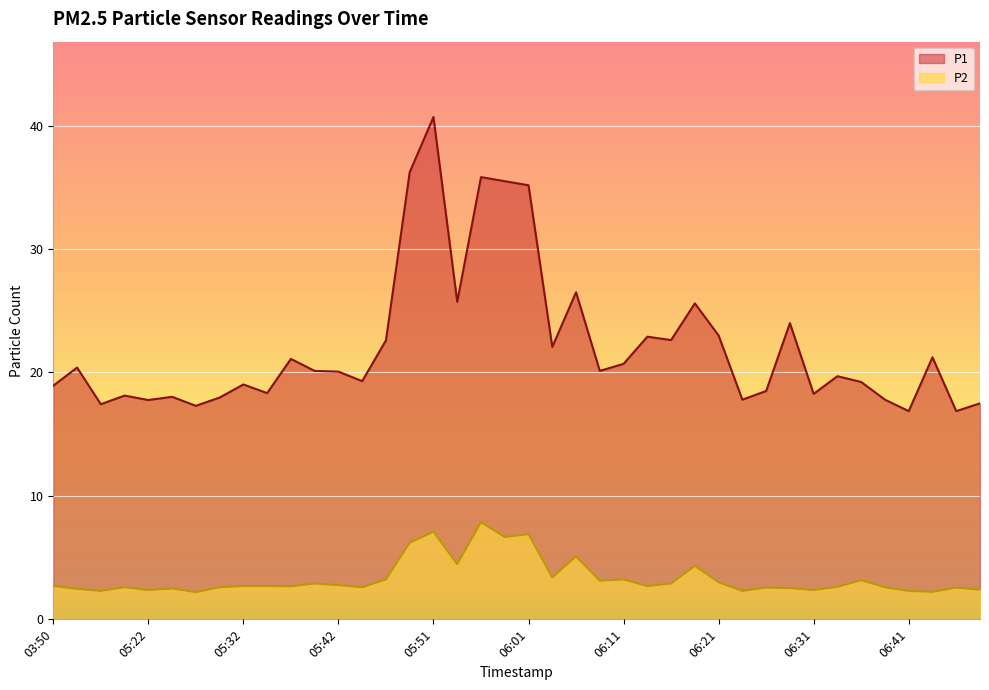

Reading left to right, transcribe all the data shown in this chart.

P1: 03:50=18.9	05:14=20.4	05:17=17.4	05:19=18.1	05:22=17.8	05:24=18.0	05:27=17.3	05:29=18.0	05:32=19.0	05:34=18.3	05:37=21.1	05:39=20.1	05:42=20.1	05:44=19.3	05:46=22.6	05:49=36.2	05:51=40.7	05:54=25.7	05:56=35.8	05:59=35.5	06:01=35.2	06:04=22.1	06:06=26.5	06:09=20.1	06:11=20.7	06:14=22.9	06:16=22.6	06:19=25.6	06:21=23.0	06:24=17.8	06:26=18.5	06:29=24.0	06:31=18.3	06:34=19.7	06:36=19.2	06:39=17.8	06:41=16.9	06:44=21.2	06:46=16.9	06:49=17.5
P2: 03:50=2.7	05:14=2.5	05:17=2.3	05:19=2.6	05:22=2.4	05:24=2.5	05:27=2.2	05:29=2.6	05:32=2.7	05:34=2.7	05:37=2.7	05:39=2.9	05:42=2.8	05:44=2.6	05:46=3.2	05:49=6.2	05:51=7.1	05:54=4.5	05:56=7.9	05:59=6.7	06:01=6.9	06:04=3.4	06:06=5.1	06:09=3.1	06:11=3.2	06:14=2.7	06:16=2.9	06:19=4.3	06:21=3.0	06:24=2.3	06:26=2.6	06:29=2.5	06:31=2.4	06:34=2.6	06:36=3.2	06:39=2.6	06:41=2.3	06:44=2.2	06:46=2.6	06:49=2.4